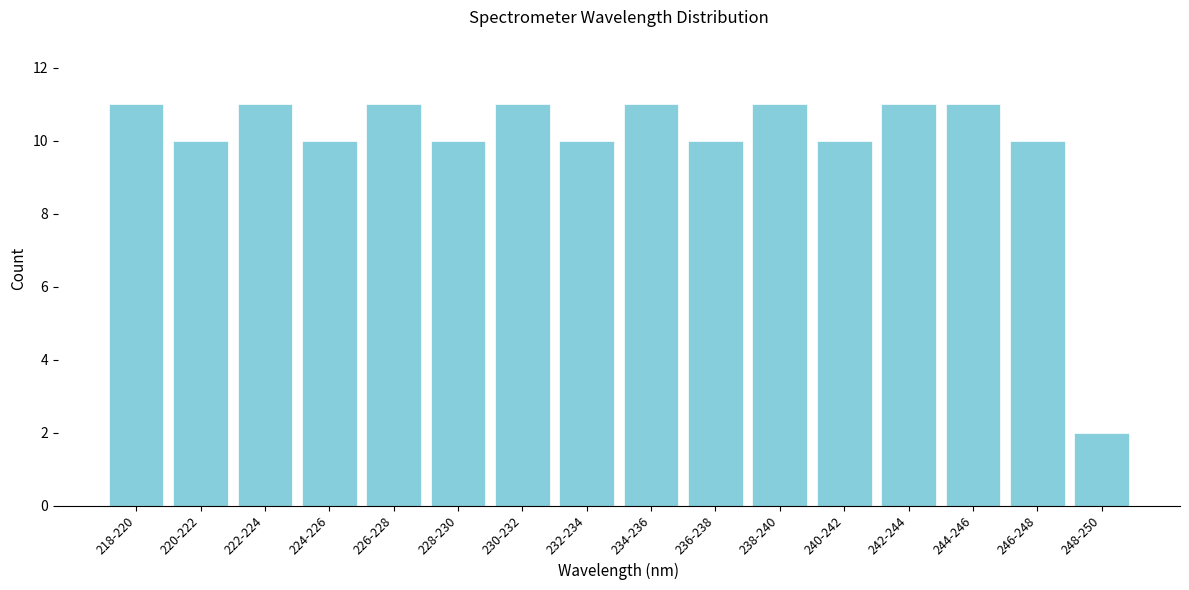

Reading left to right, extract all data points from this chart.

11	10	11	10	11	10	11	10	11	10	11	10	11	11	10	2